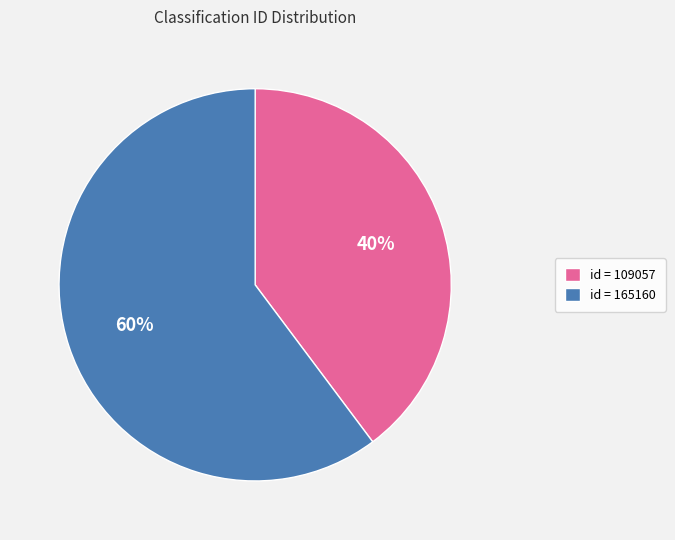

To the nearest percent, what portion does id = 165160 represent?

60%